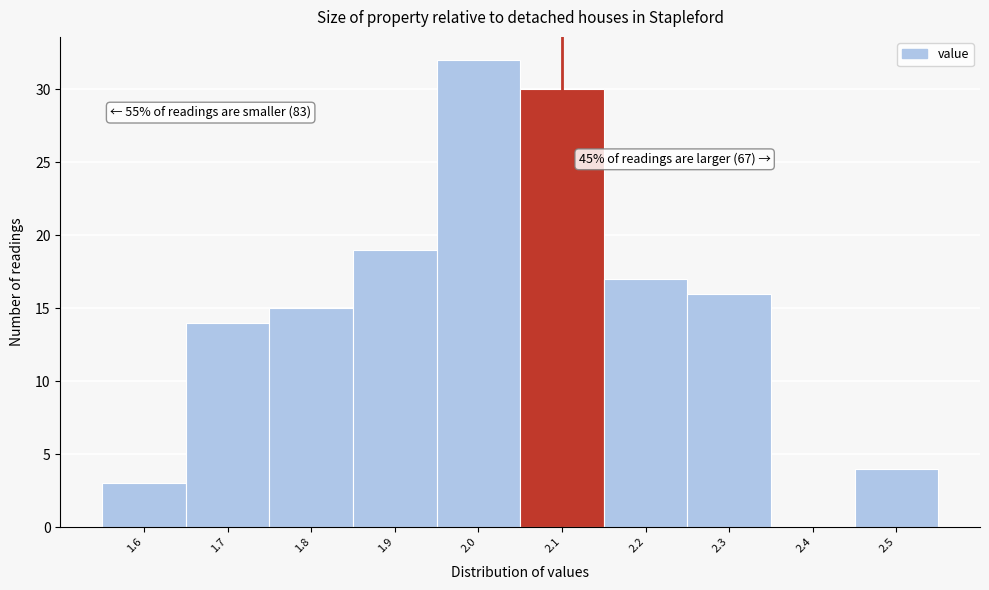

Which range on the x-axis has the tallest bar?

1.95 to 2.05